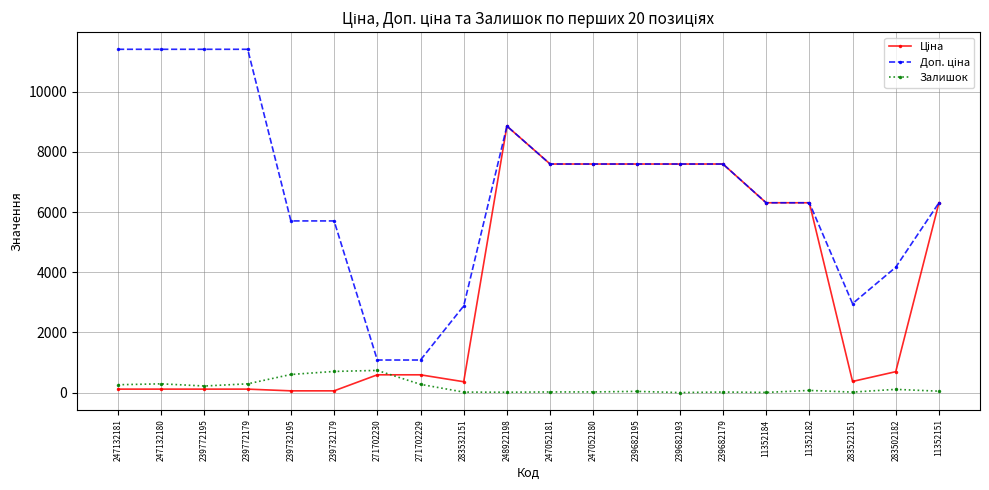

Is it true that Залишок equals 11.0 at 248922198?

True